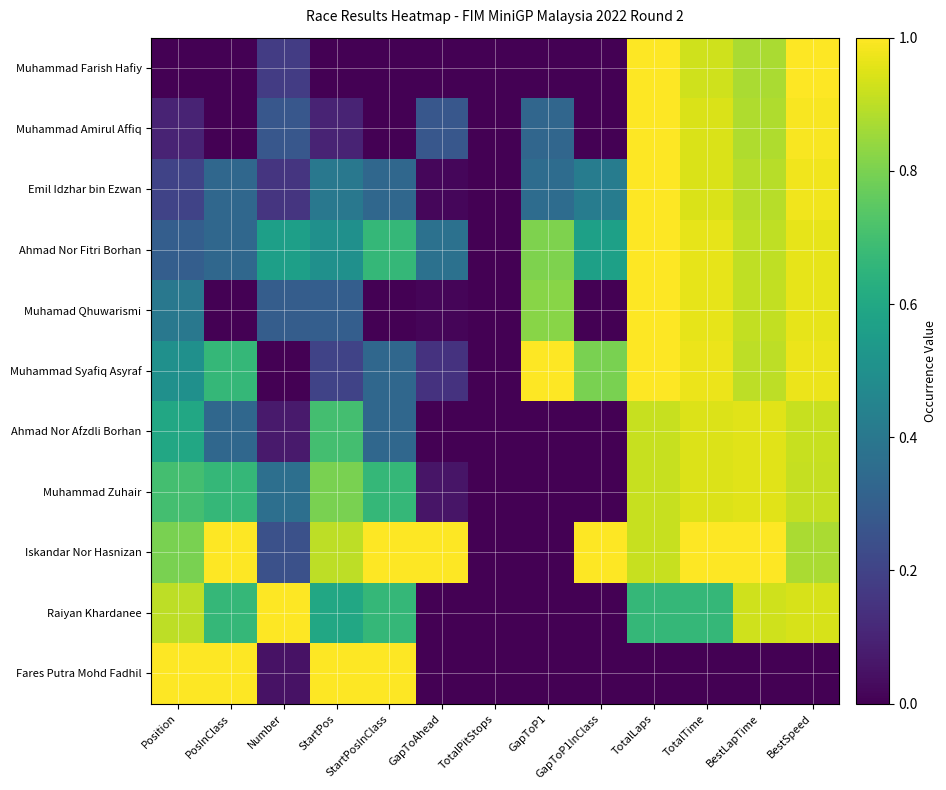

What is the difference between the highest and lowest values at TotalLaps?

1.0